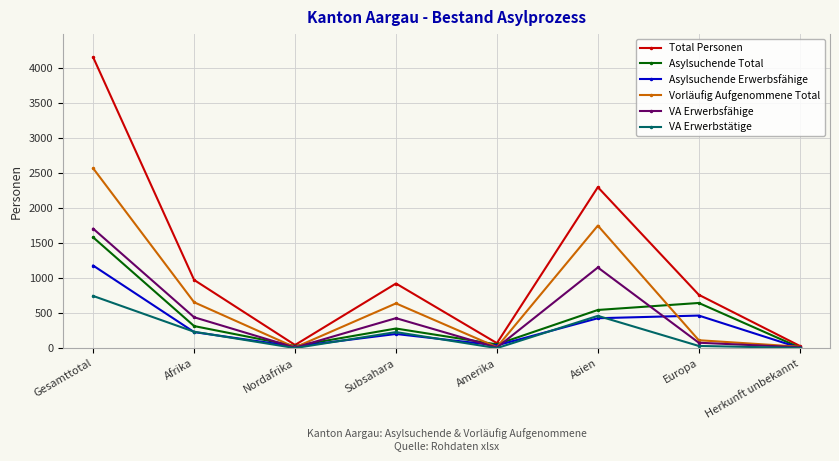

What is the highest value of the Asylsuchende Total series?

1586